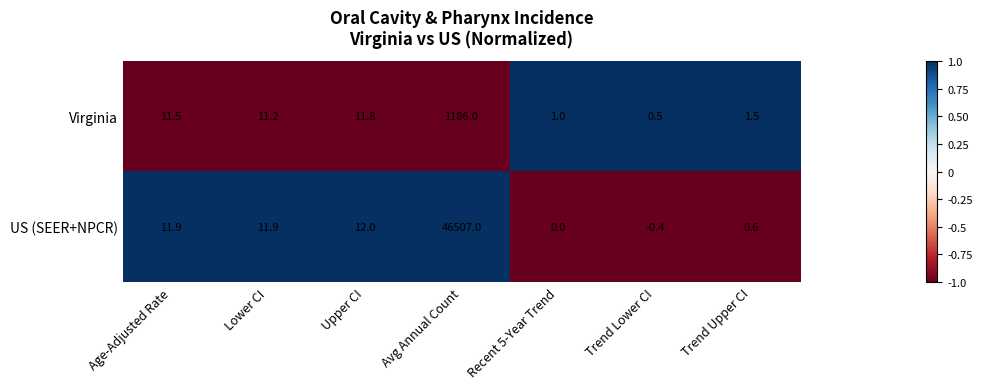

Reading left to right, list all the values displayed in this chart.

Virginia: Age-Adjusted Rate=11.5	Lower CI=11.2	Upper CI=11.8	Avg Annual Count=1186.0	Recent 5-Year Trend=1.0	Trend Lower CI=0.5	Trend Upper CI=1.5
US (SEER+NPCR): Age-Adjusted Rate=11.9	Lower CI=11.9	Upper CI=12.0	Avg Annual Count=46507.0	Recent 5-Year Trend=0.0	Trend Lower CI=-0.4	Trend Upper CI=0.6